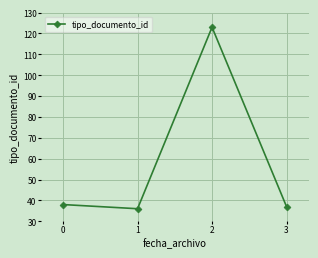

List the labels in order of value, largest first.

2, 0, 3, 1